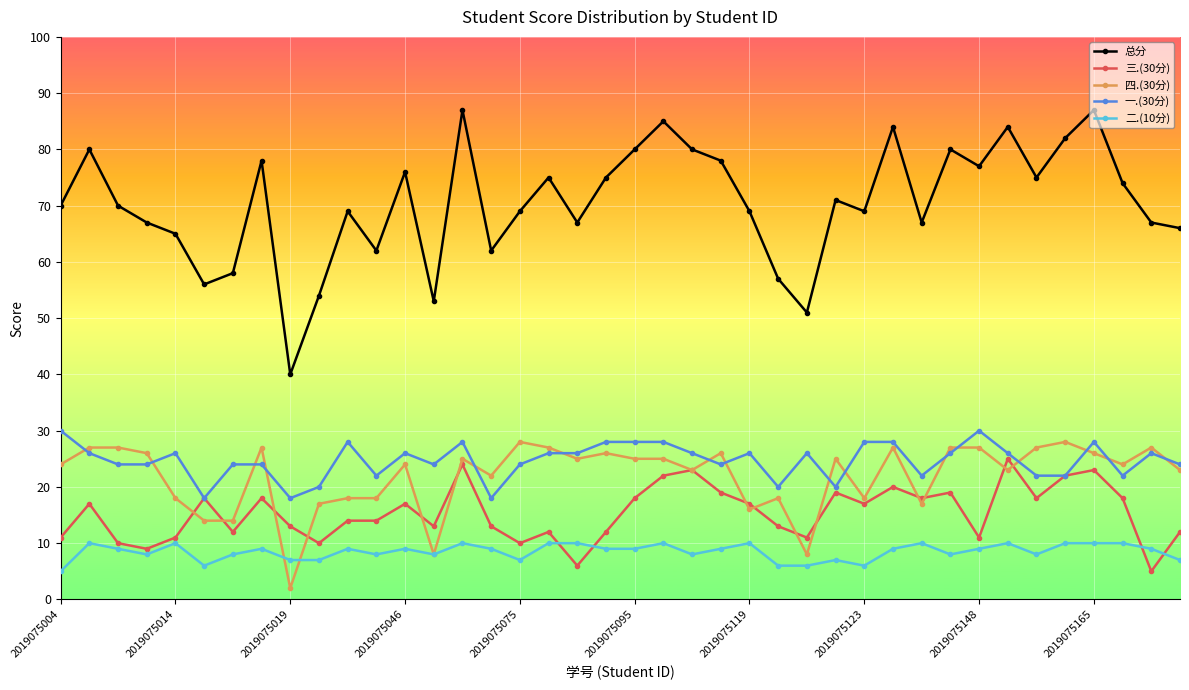

At how many categories does at least one series exceed 34?

40